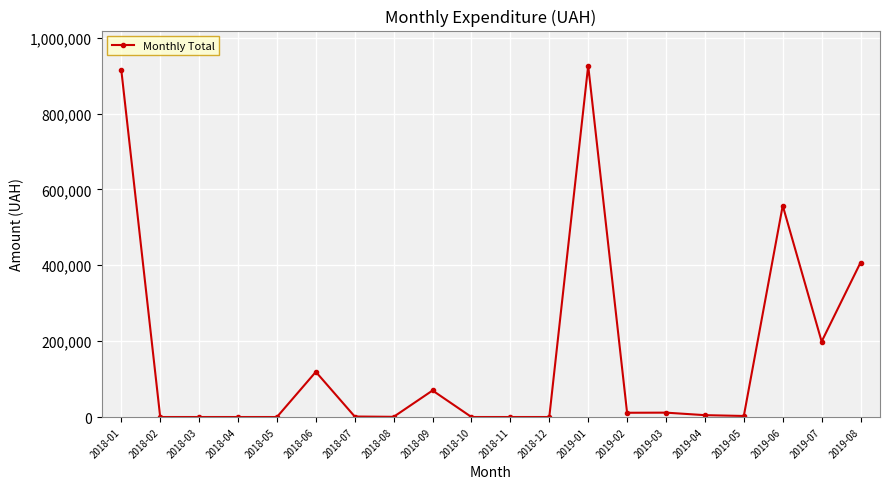

What is the change in value from 2018-02 to 2019-03?

+11536.2